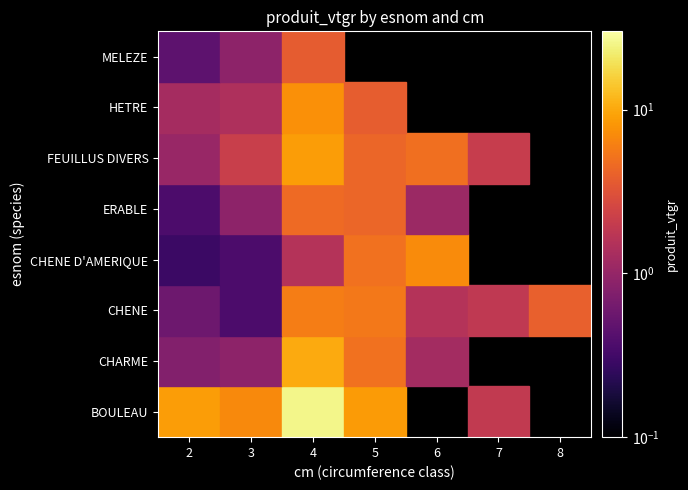

What is the spread (max minus min) of values at 7?

2.0